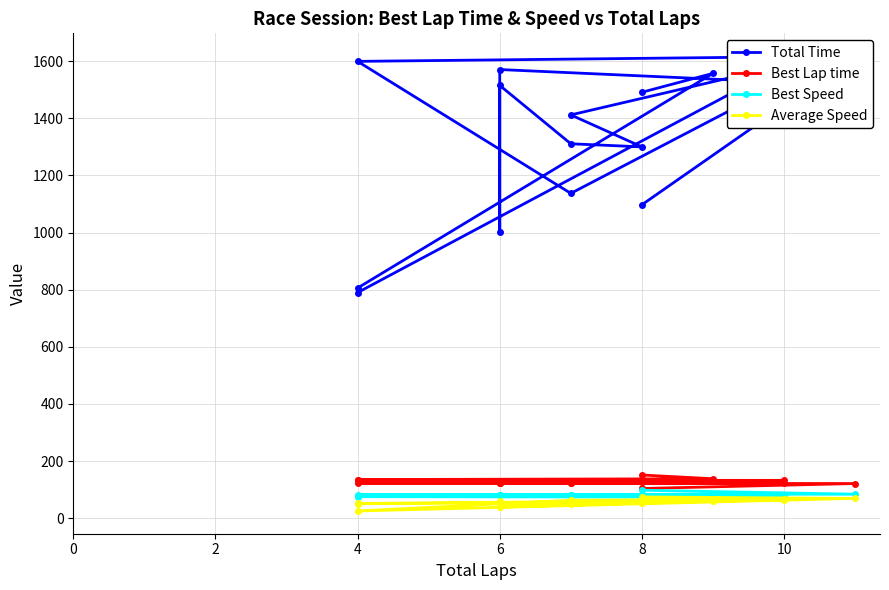

What is the average value of the Best Speed series?

80.7